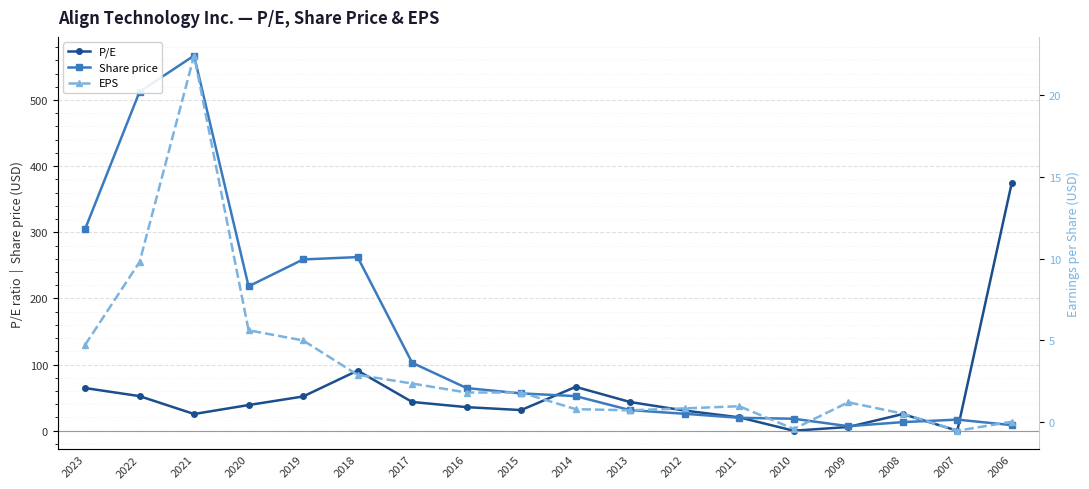

Which label corresponds to the smallest value in the chart?

2007